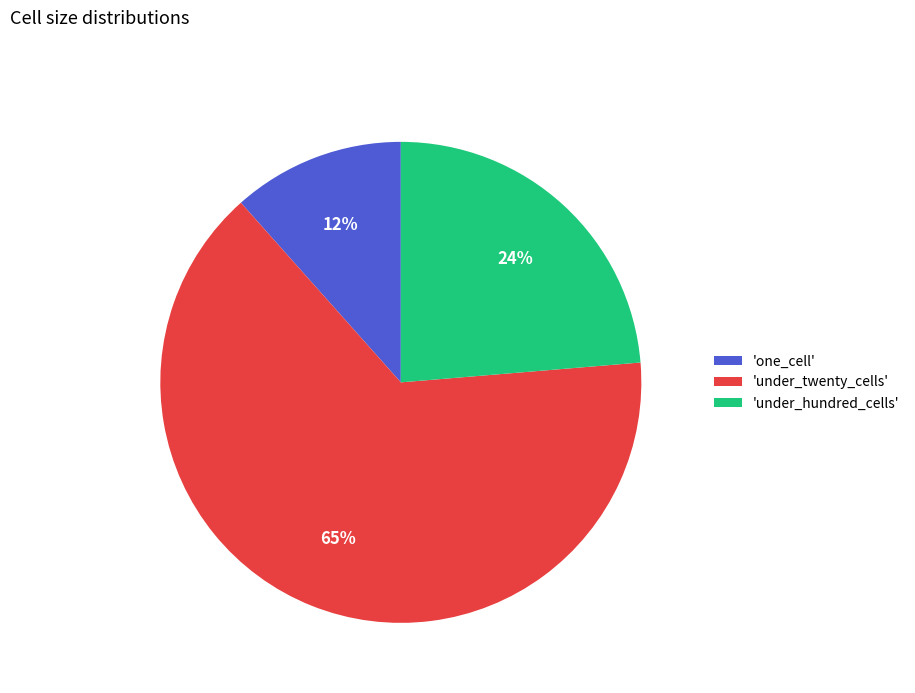

Rank the categories by value from lowest to highest.

'one_cell', 'under_hundred_cells', 'under_twenty_cells'